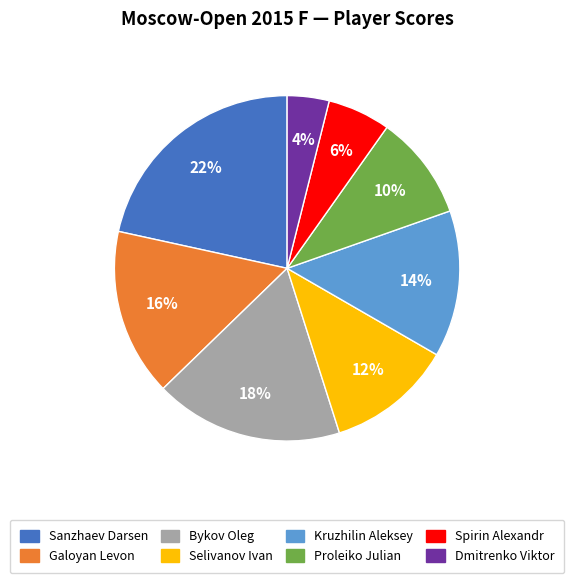

The Bykov Oleg slice represents 18% of the pie. True or false?

True